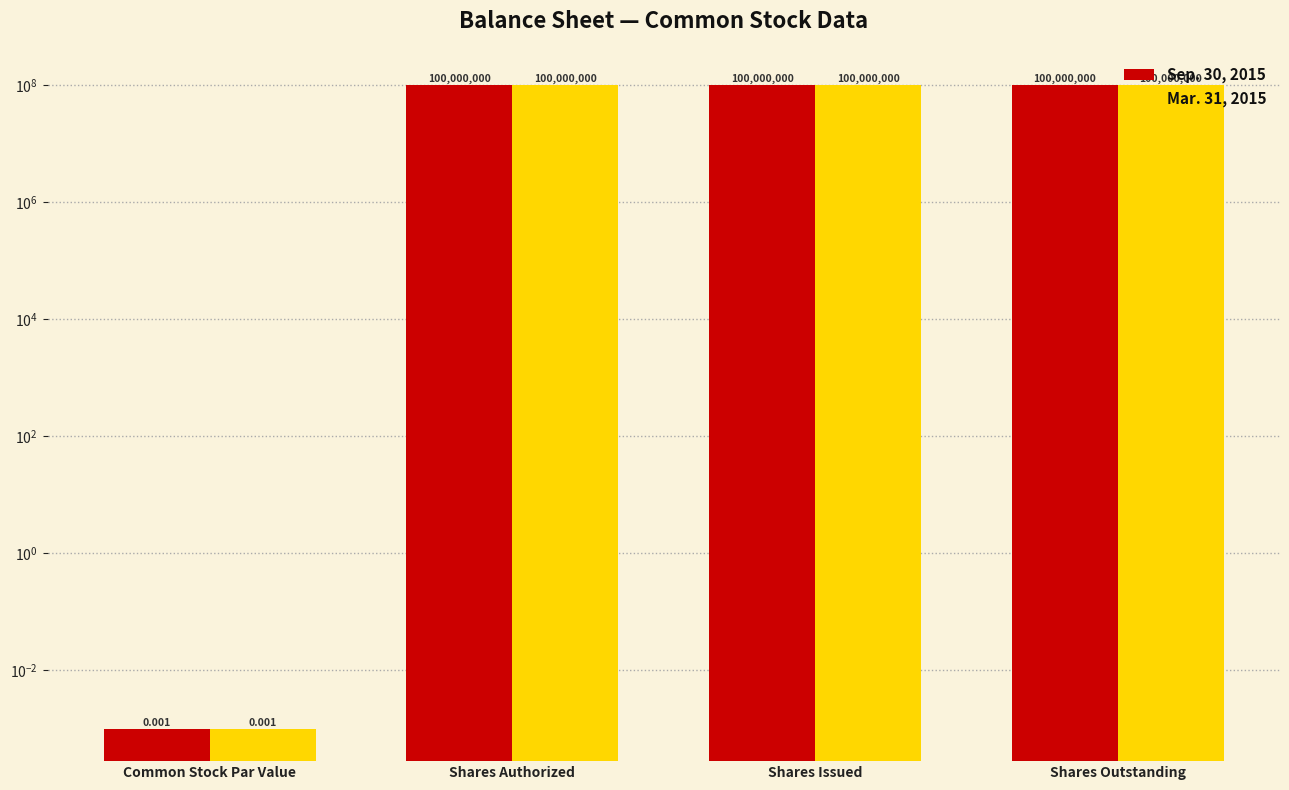

What is the label of the 1st bar from the left?

Common Stock Par Value